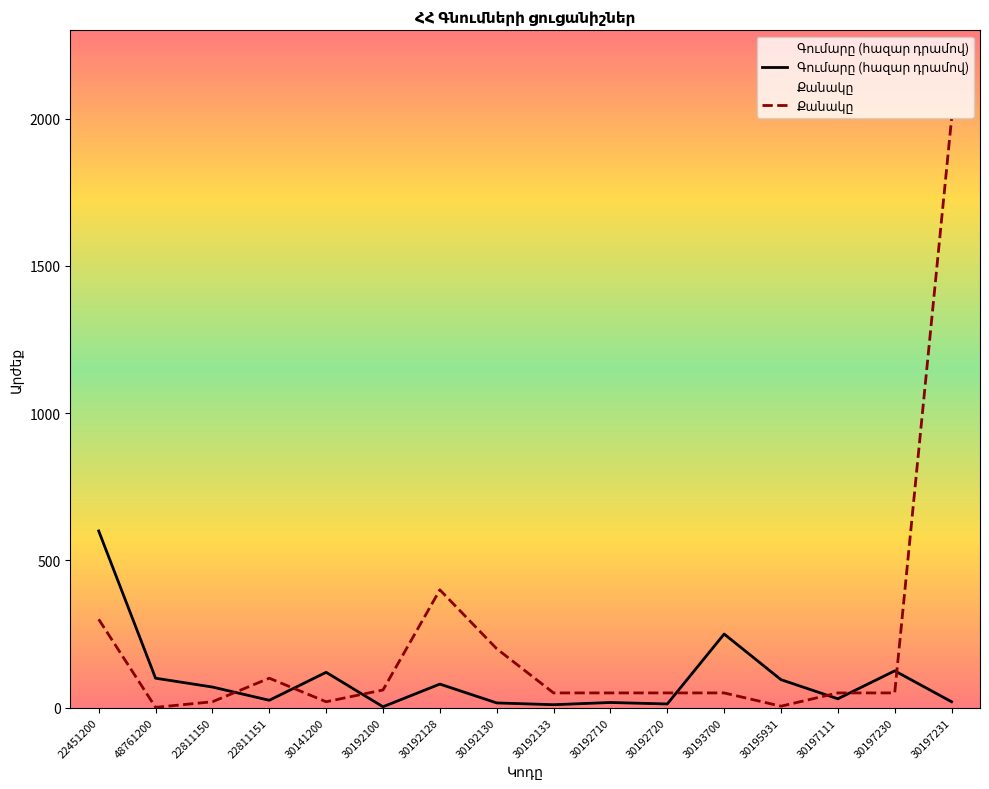

Count the number of categories in the chart.

16